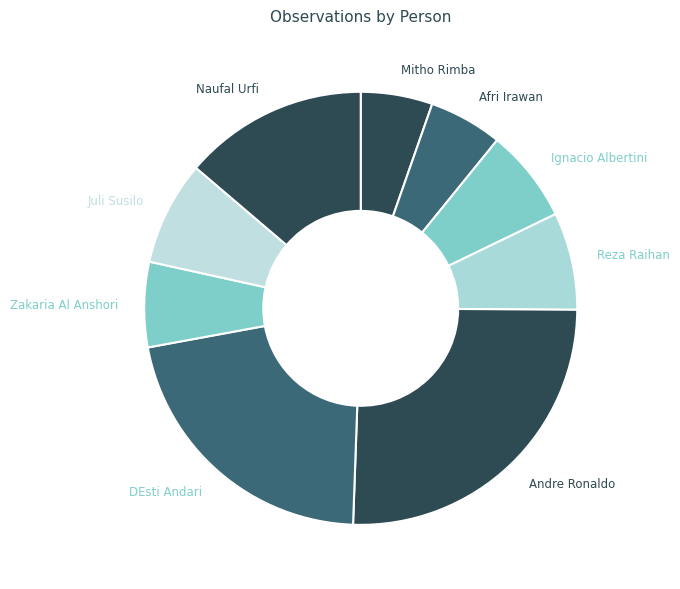

What is the ratio of the value at DEsti Andari to the value at Afri Irawan?

3.9